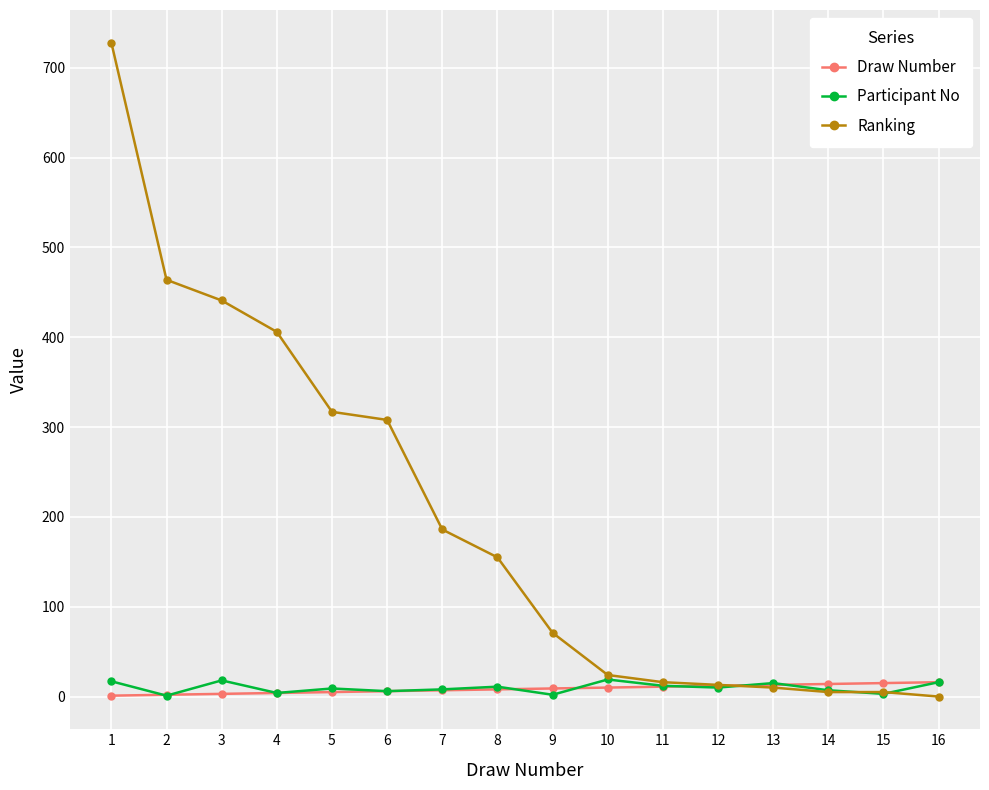

At which category is the sum across all series the highest?

1